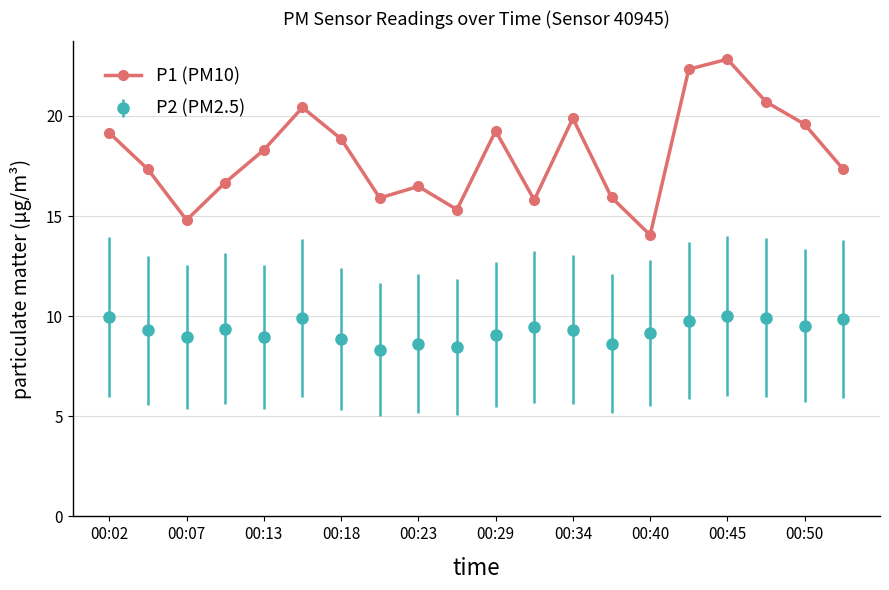

What is the average value of the P2 (PM2.5) series?

9.3